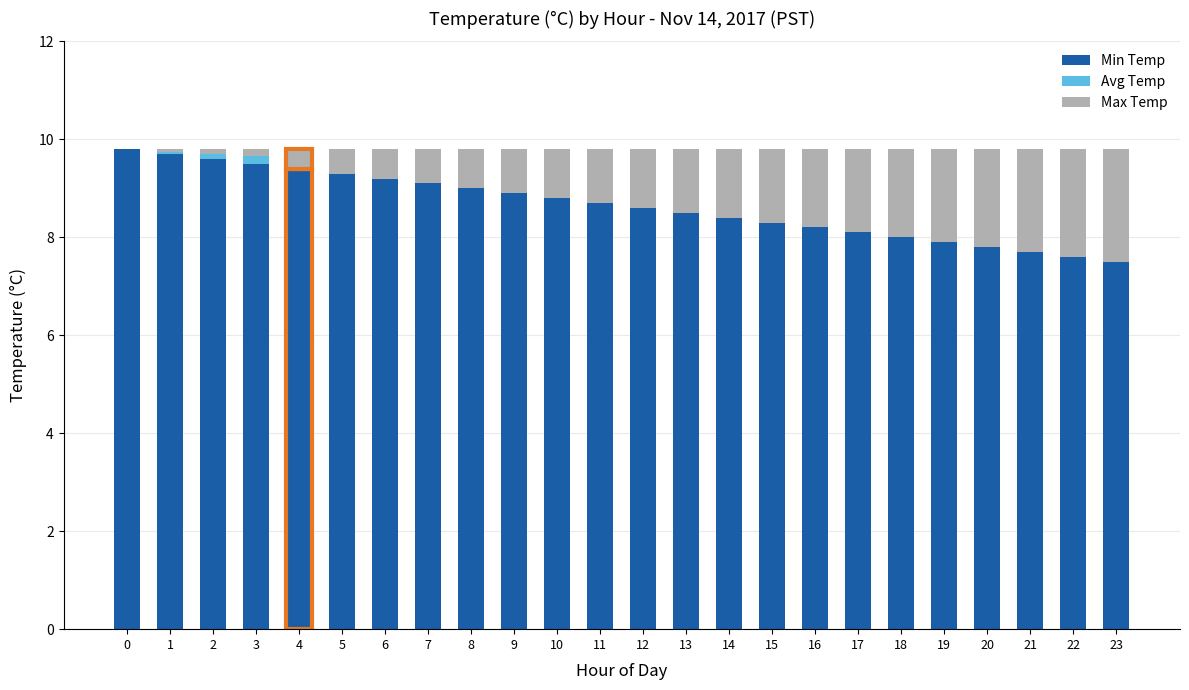

What is the sum of all Min Temp values?

207.6